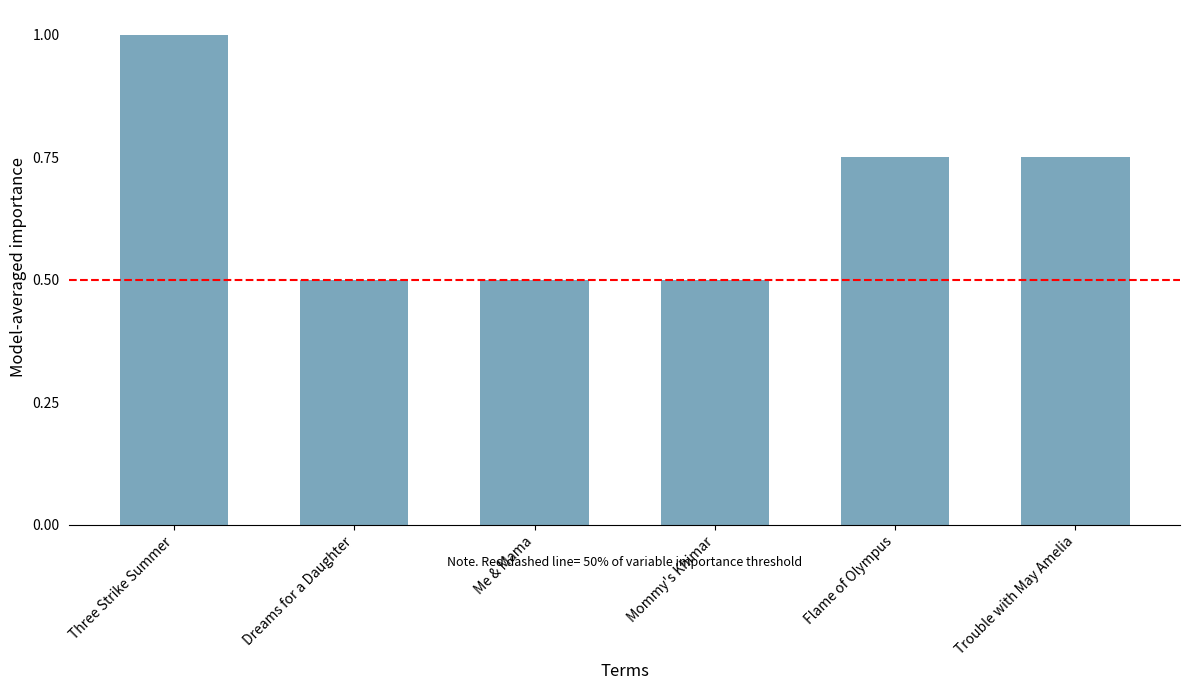

Count the number of data series in this chart.

1